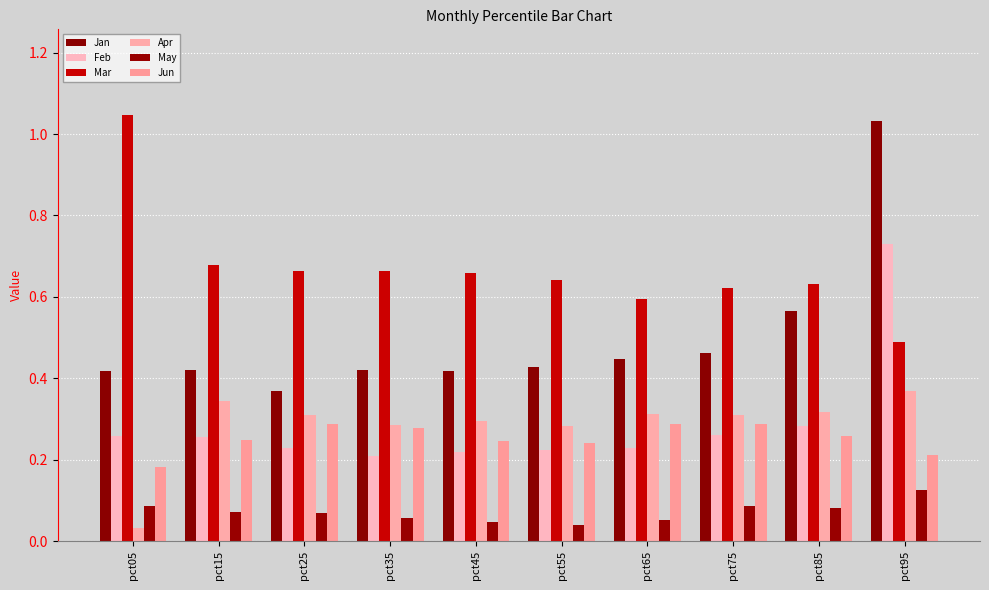

The value of Jun at pct05 is 0.2. True or false?

True